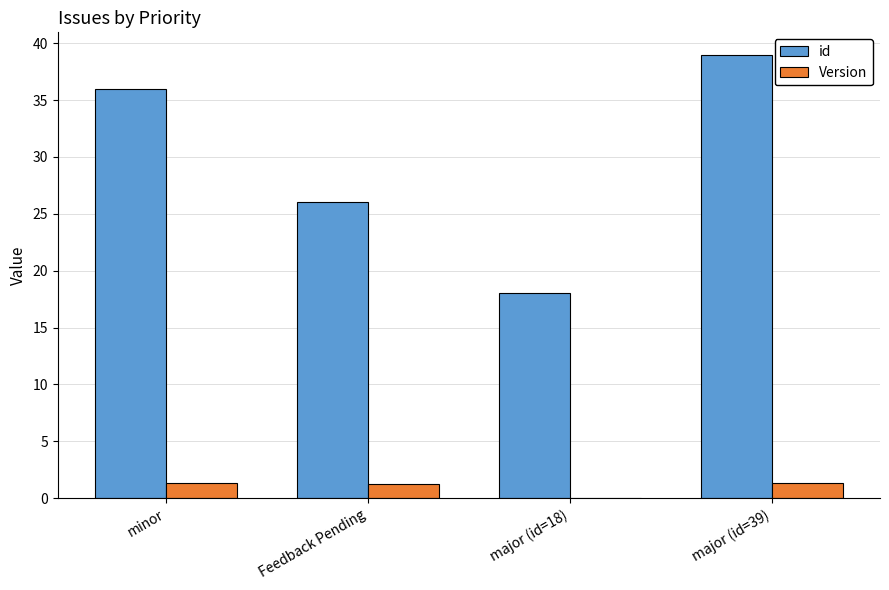

Reading right to left, transcribe all the data shown in this chart.

id: major (id=39)=39.0	major (id=18)=18.0	Feedback Pending=26.0	minor=36.0
Version: major (id=39)=1.3	major (id=18)=0.0	Feedback Pending=1.3	minor=1.3